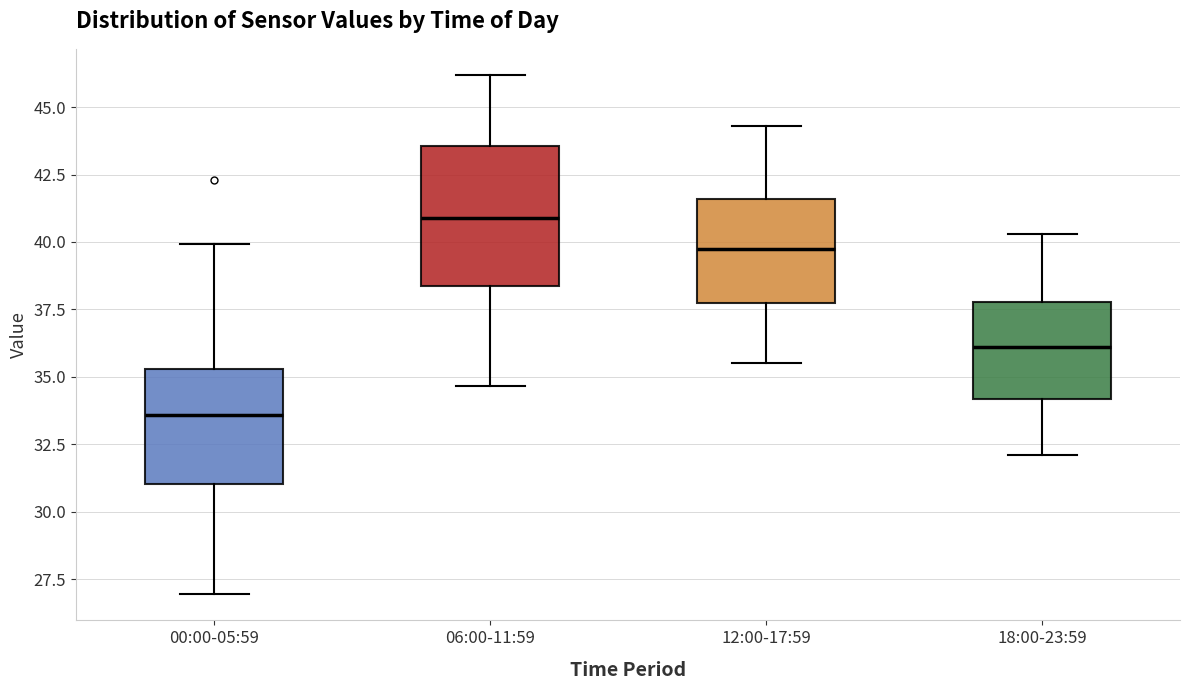

Which box's median line is the lowest?

00:00-05:59